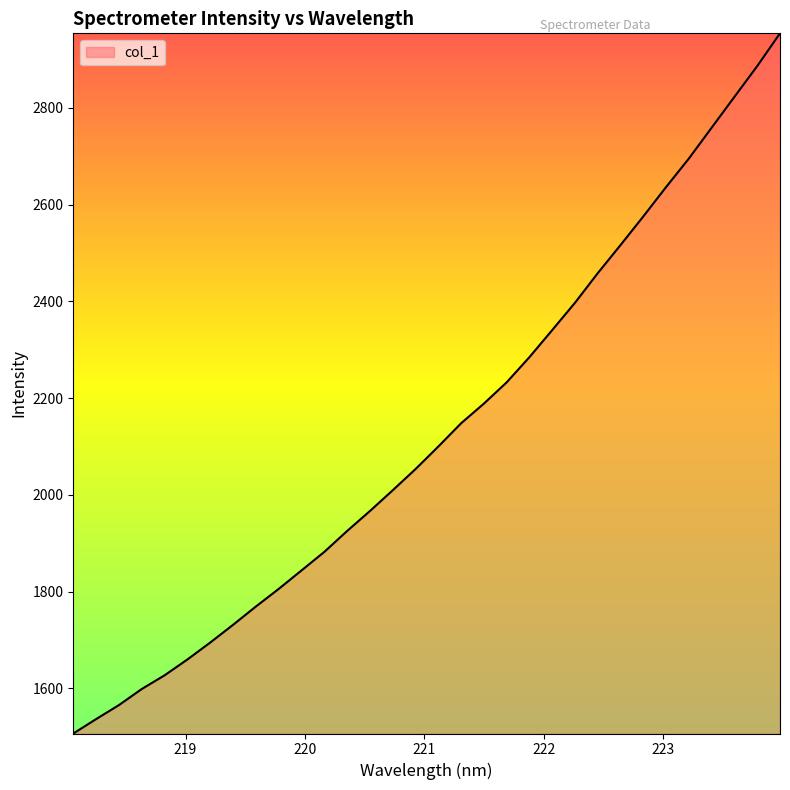

What is the difference between the maximum and minimum values?

1446.8